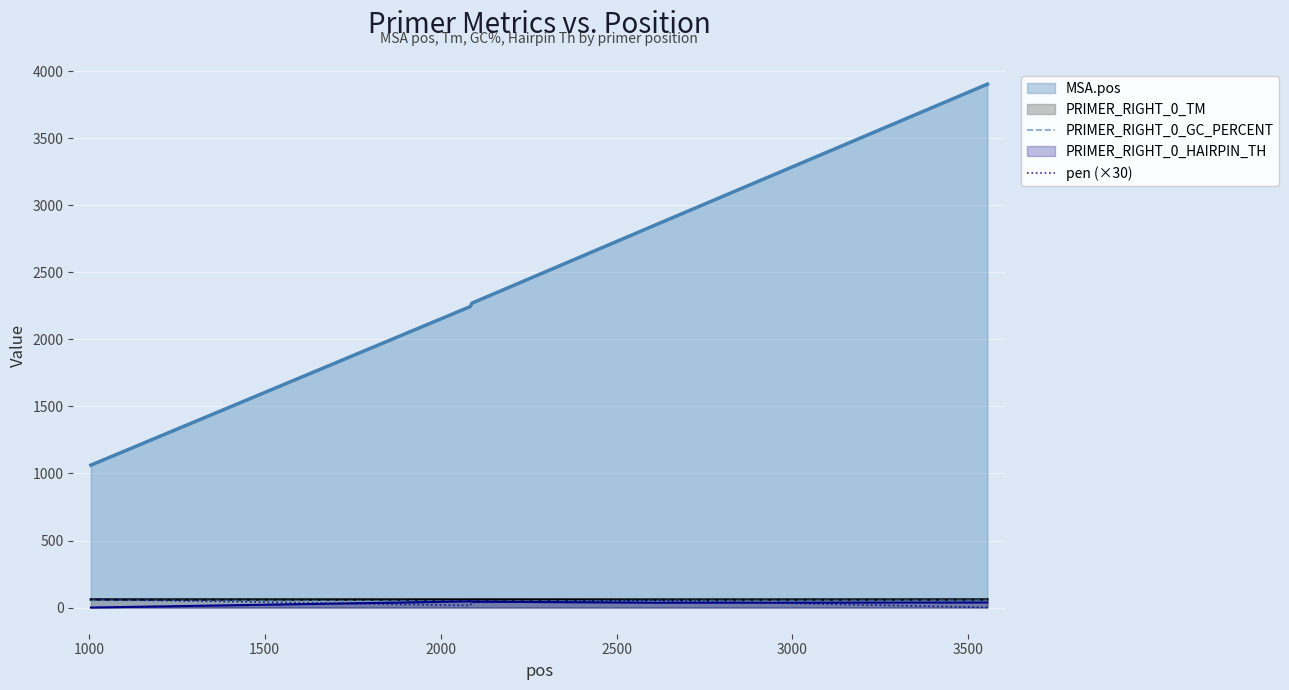

True or false: PRIMER_RIGHT_0_GC_PERCENT has more than 2 points higher than both neighbors.

False